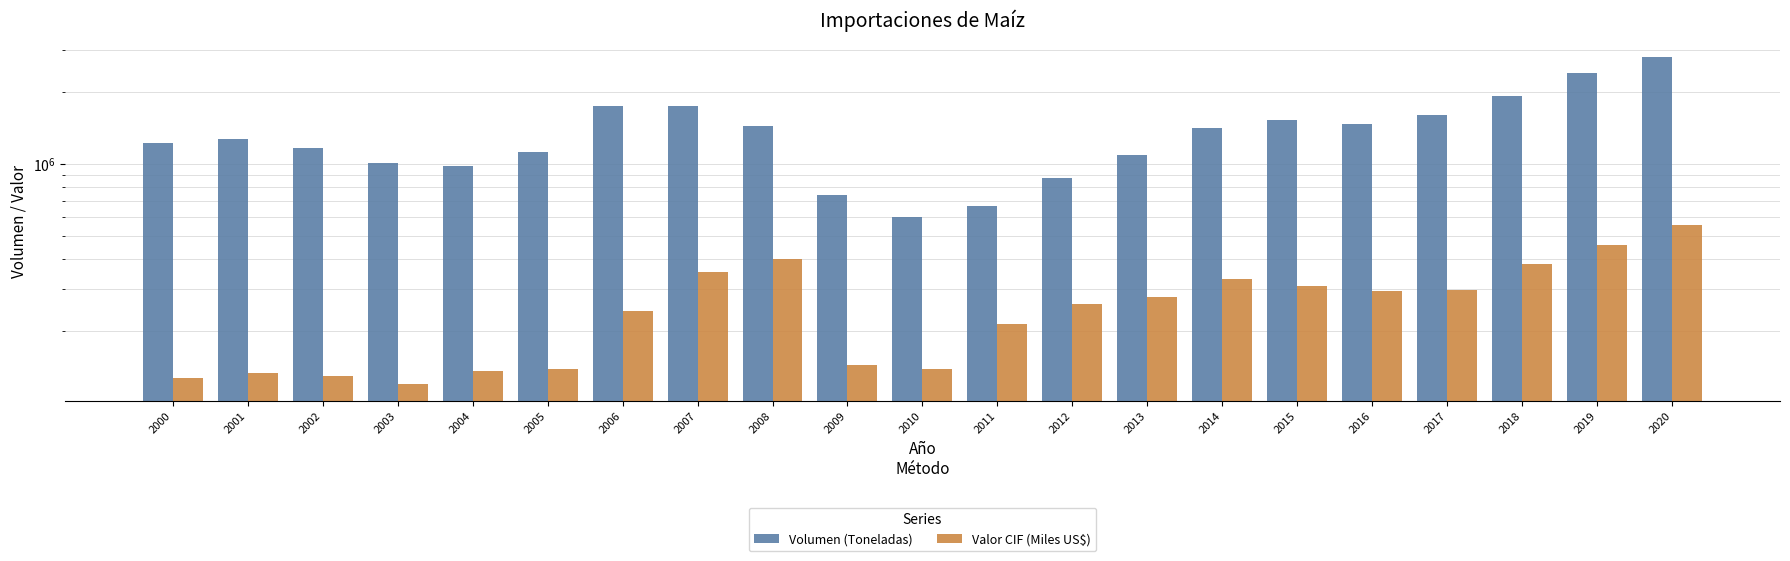

The value of Valor CIF (Miles US$) at 2002 is 128991.4. True or false?

True